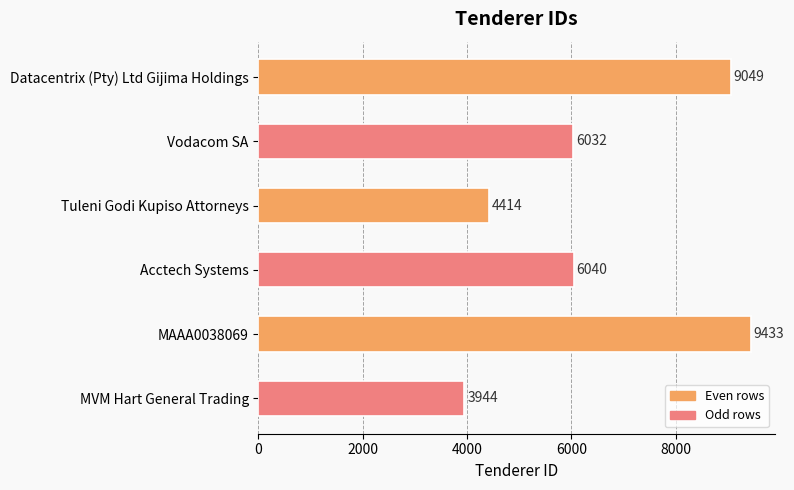

What is the label of the 2nd bar from the bottom?

MAAA0038069